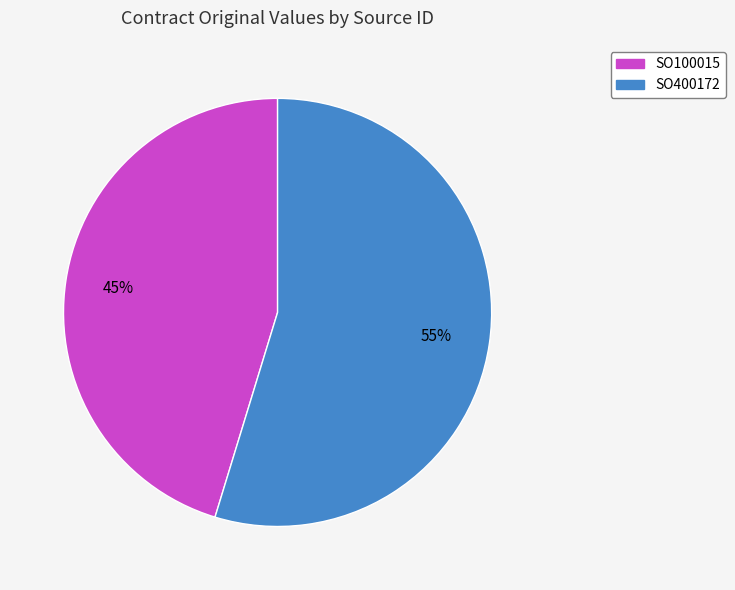

What is the ratio of the value at SO400172 to the value at SO100015?

1.2